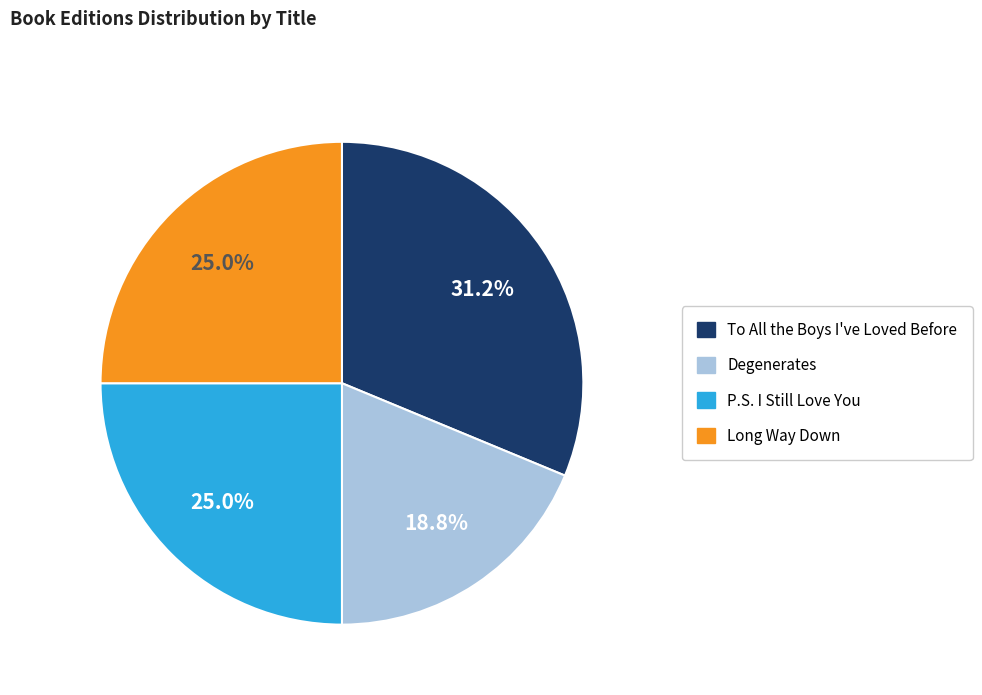

Is Long Way Down the majority of the pie?

No